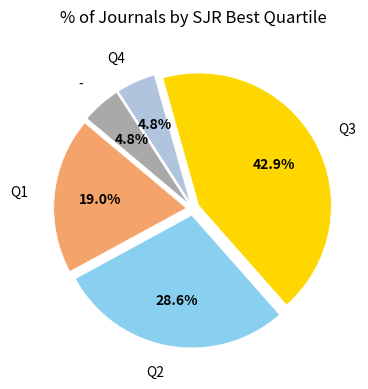

Approximately how many times larger is the value at - compared to Q4?

1.0